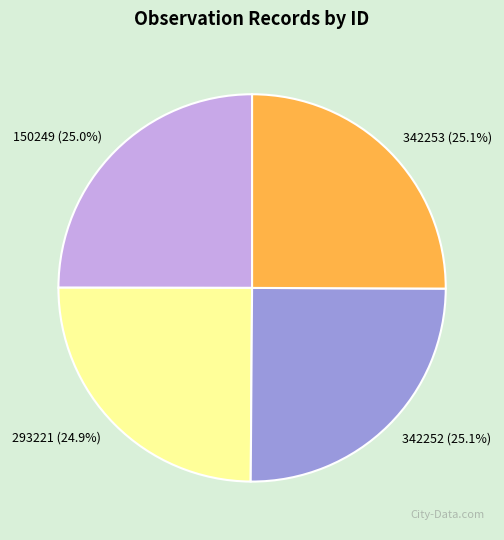

To the nearest percent, what portion does 342253 represent?

25%